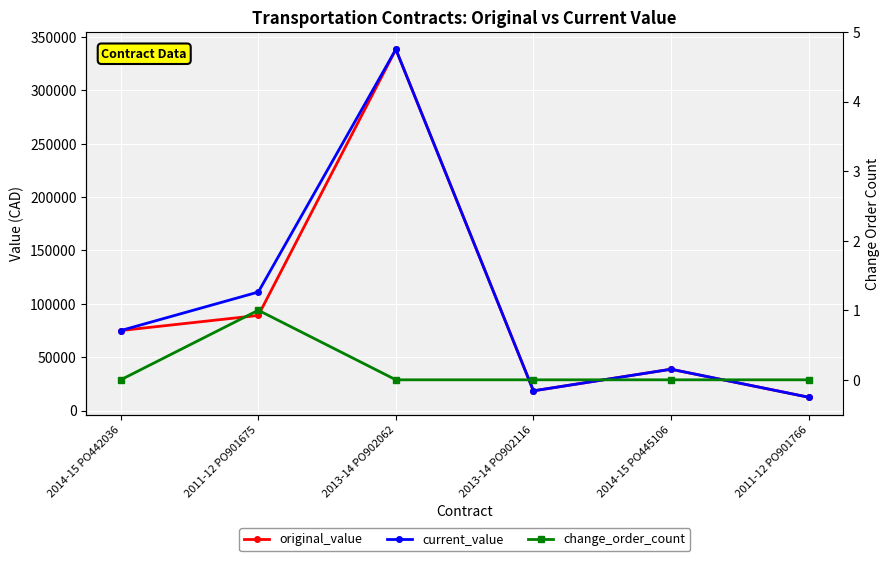

Which has a higher value, 2011-12 PO901766 or 2013-14 PO902116?

2013-14 PO902116